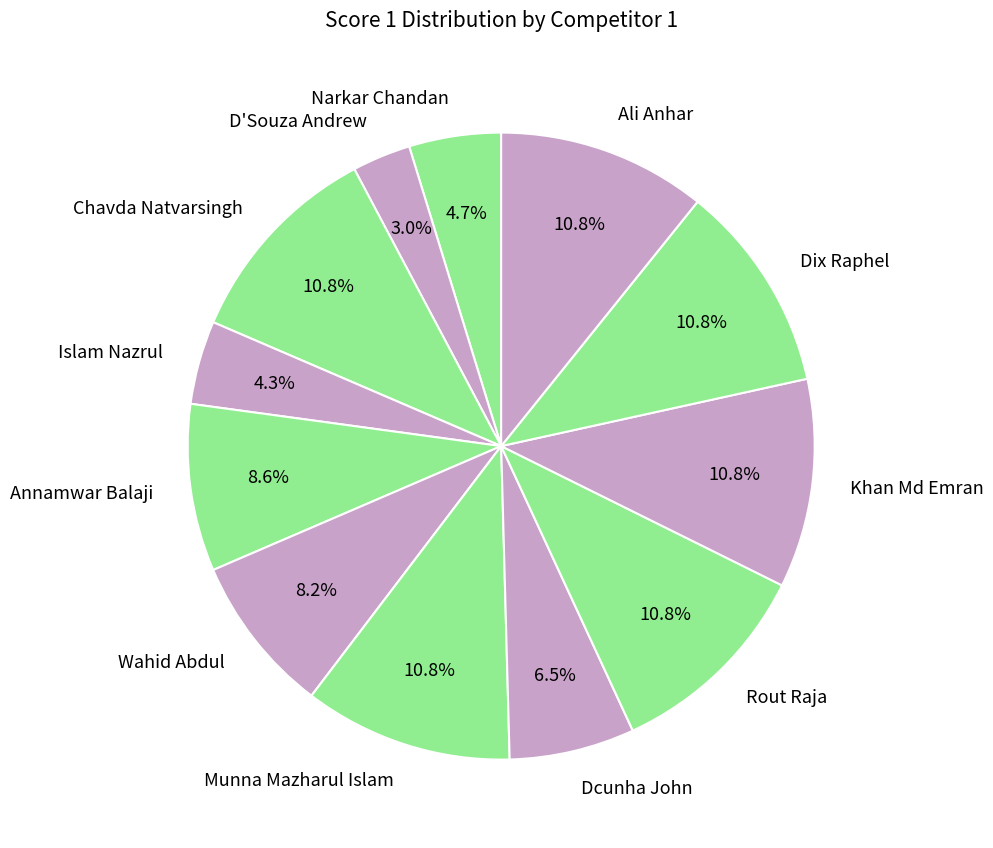

How many segments does this pie chart have?

12